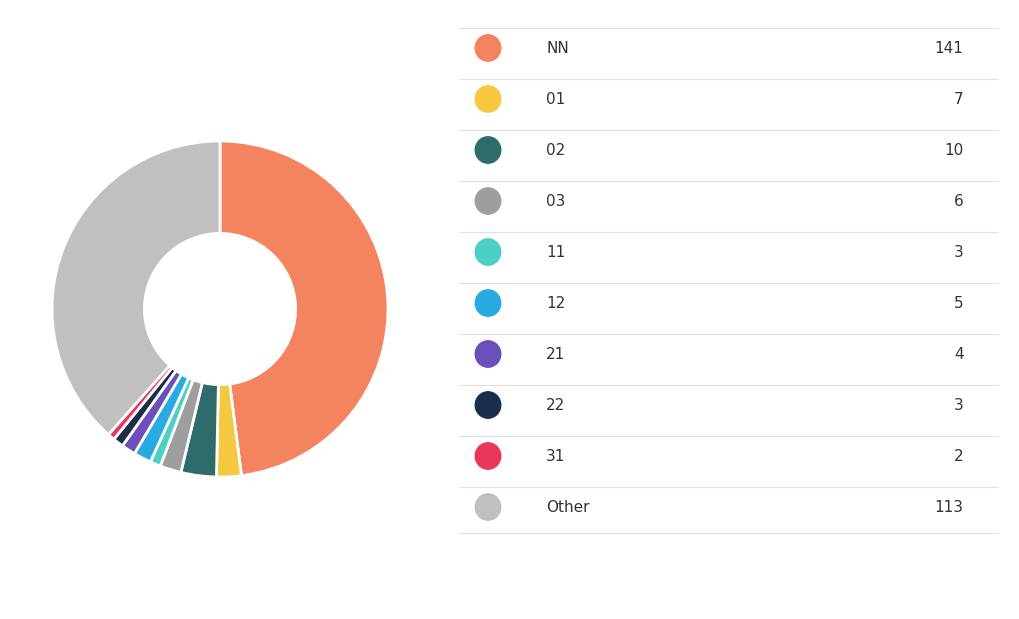

Is there a majority slice in this chart?

No